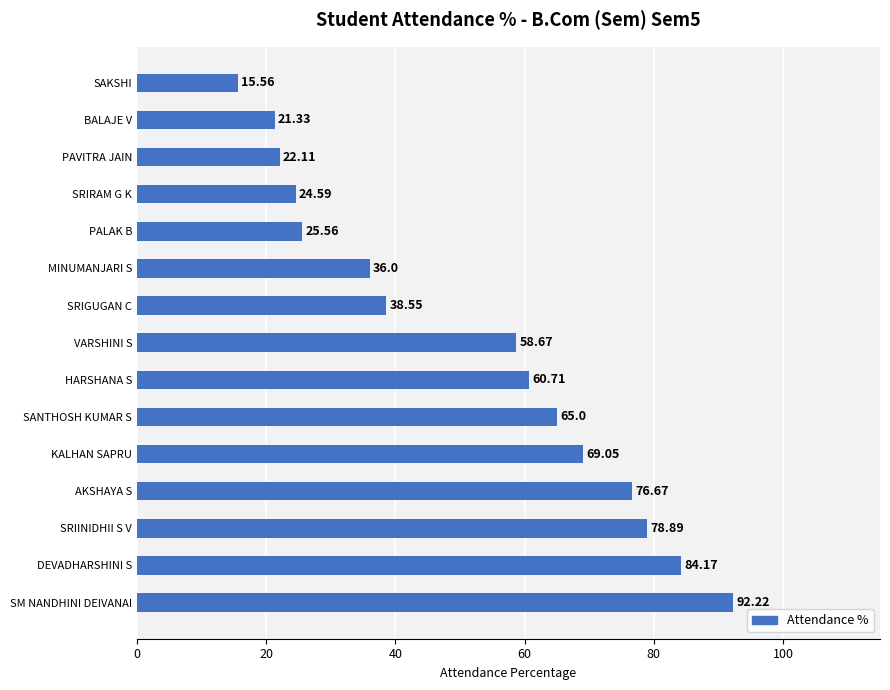

What is the minimum value shown in the chart?

15.6